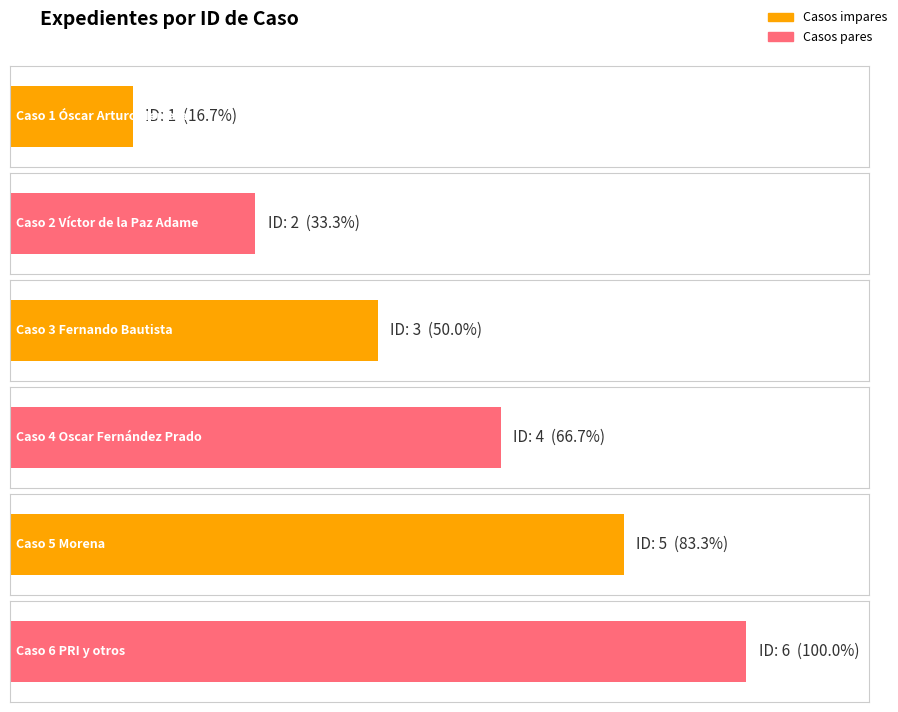

The chart shows a value of 6 at Oscar Fernández Prado y otro. True or false?

False